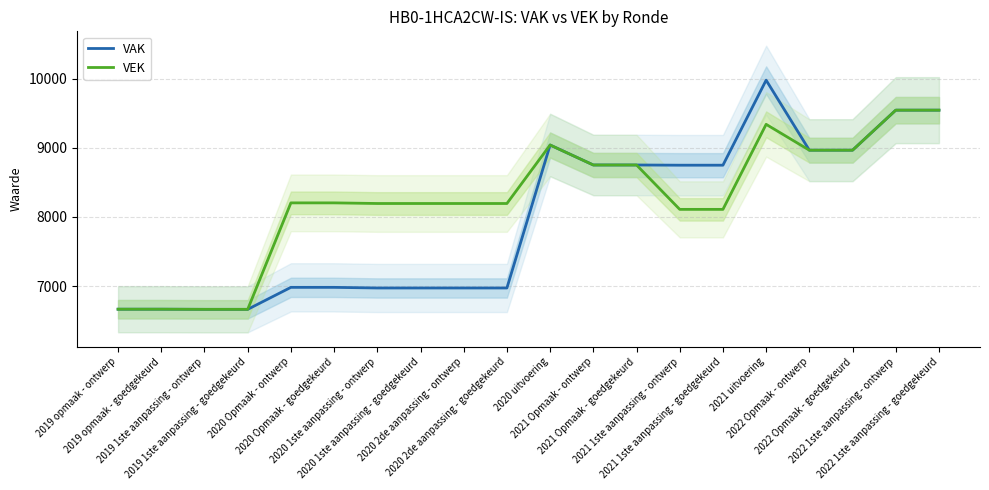

Between 2020 uitvoering and 2022 Opmaak - ontwerp, which series saw the biggest shift?

VAK